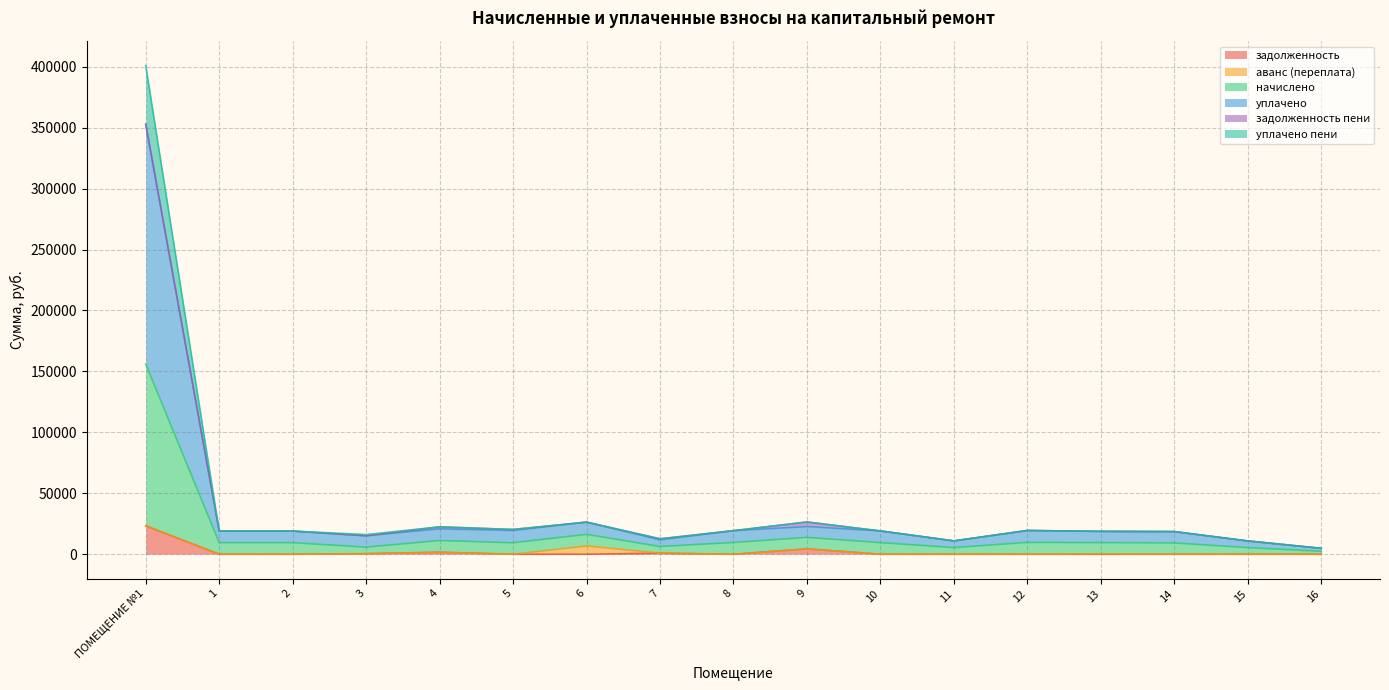

What is the total value across all series at 4?

22457.8